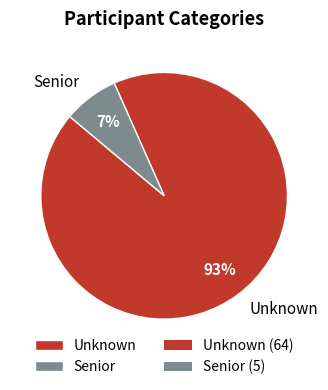

To the nearest percent, what portion does Unknown represent?

93%